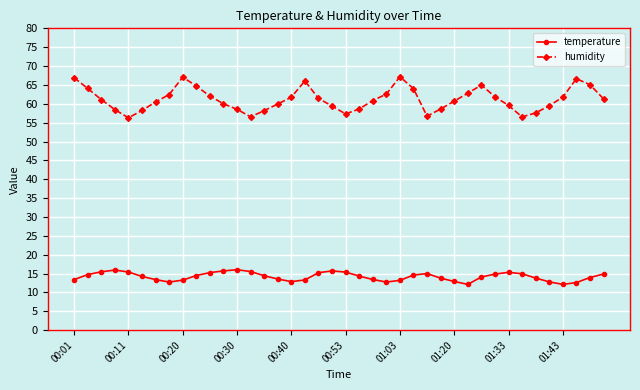

True or false: temperature and humidity cross at least once.

False